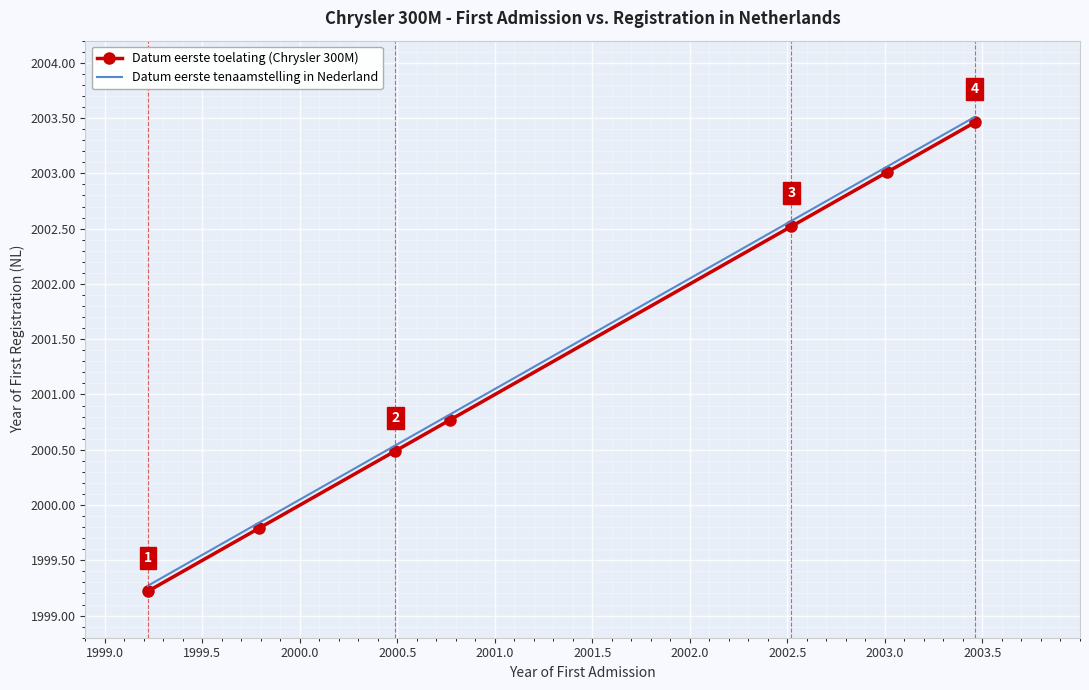

What is the highest value of the Datum eerste toelating (Chrysler 300M) series?

2003.5